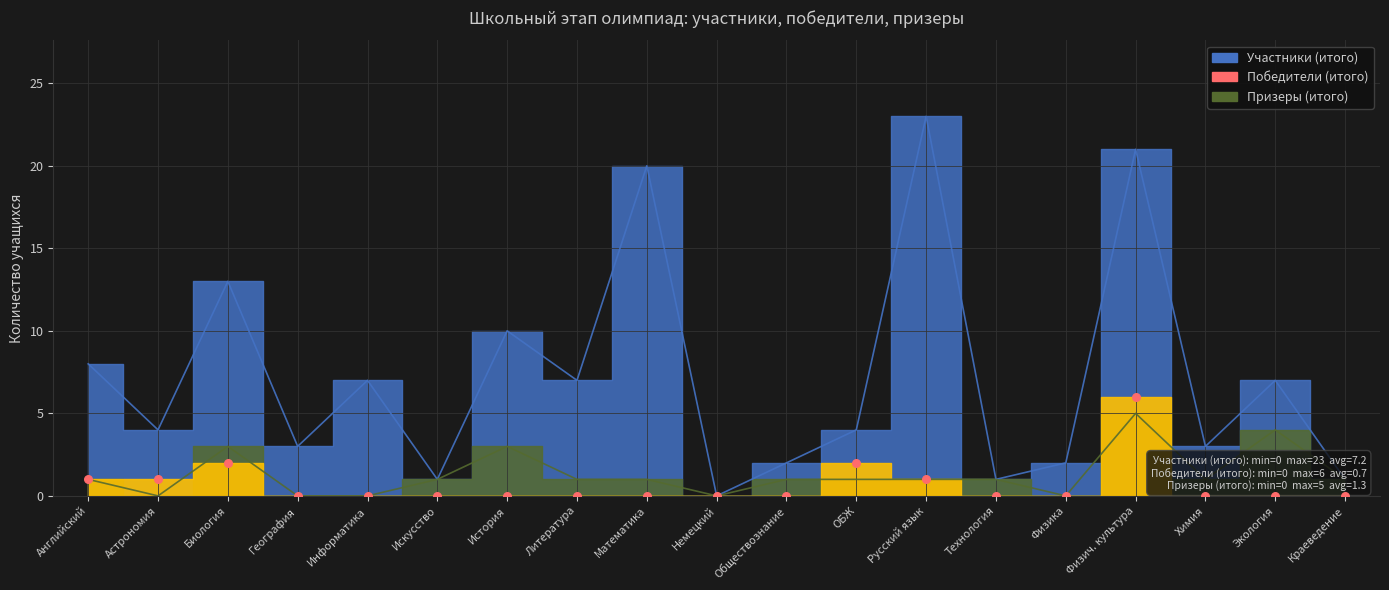

At how many categories does at least one series exceed 8?

5